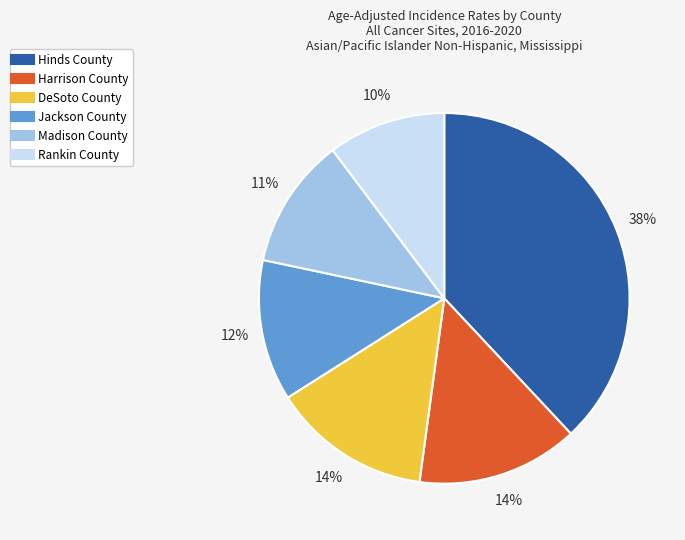

To the nearest percent, what is the difference between the largest and smallest slice percentages?

28%